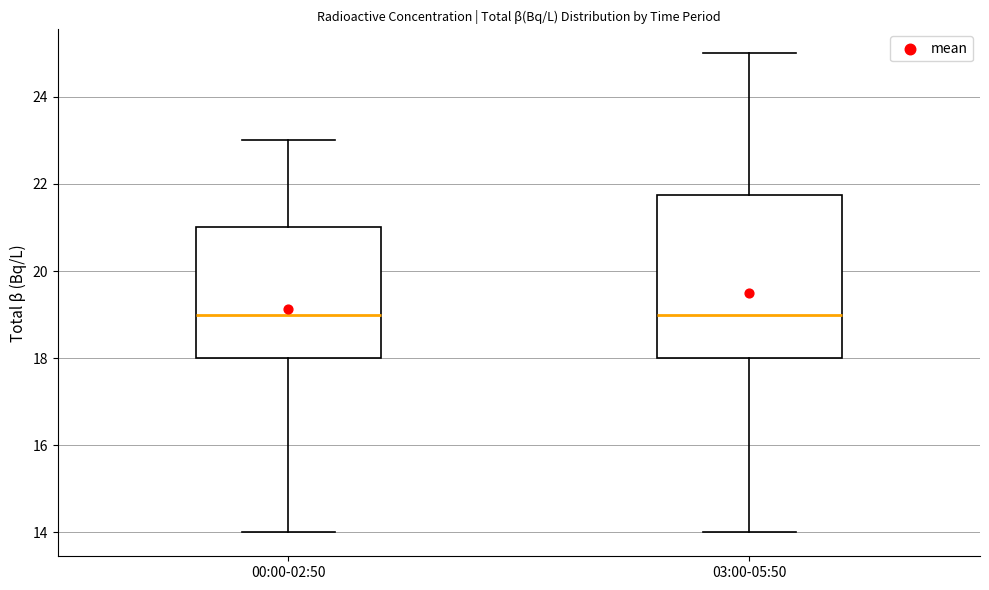

Reading left to right, transcribe this box plot: for each box, give where its median line is, the range the box spans, and where its two whiskers end, as read against the y-axis. The values are not printed on the chart, so give them approximately, as read against the axis.

00:00-02:50: median 19.0, box 18.0 to 21.0, whiskers 14.0 to 23.0
03:00-05:50: median 19.0, box 18.0 to 21.8, whiskers 14.0 to 25.0